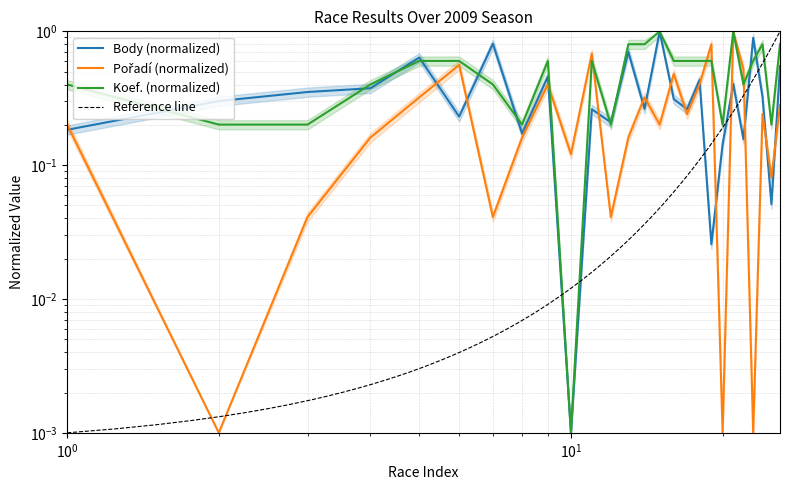

Is the value of Poradí at 2009-04-18 greater than the value of Body at 2009-05-16?

No